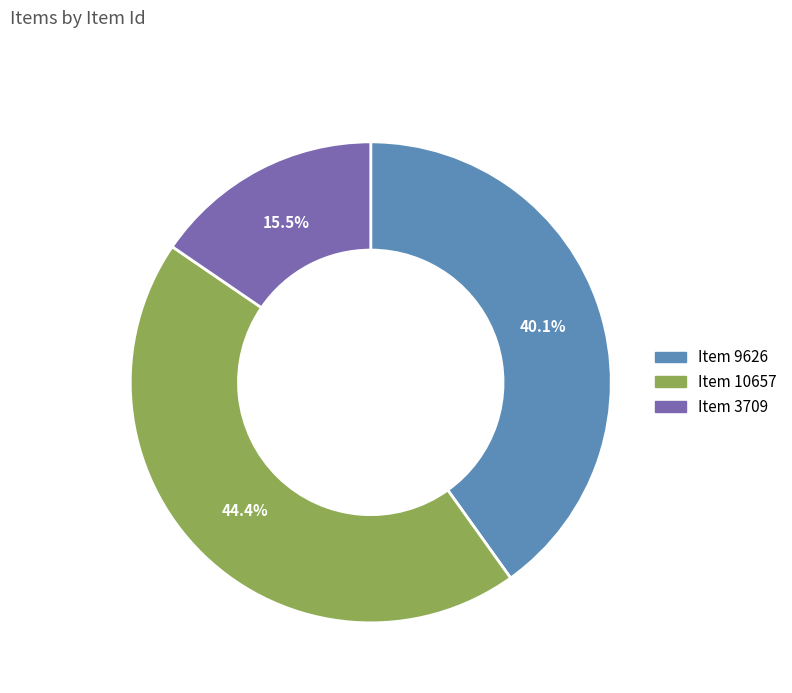

Which has a higher value, Item 3709 or Item 10657?

Item 10657